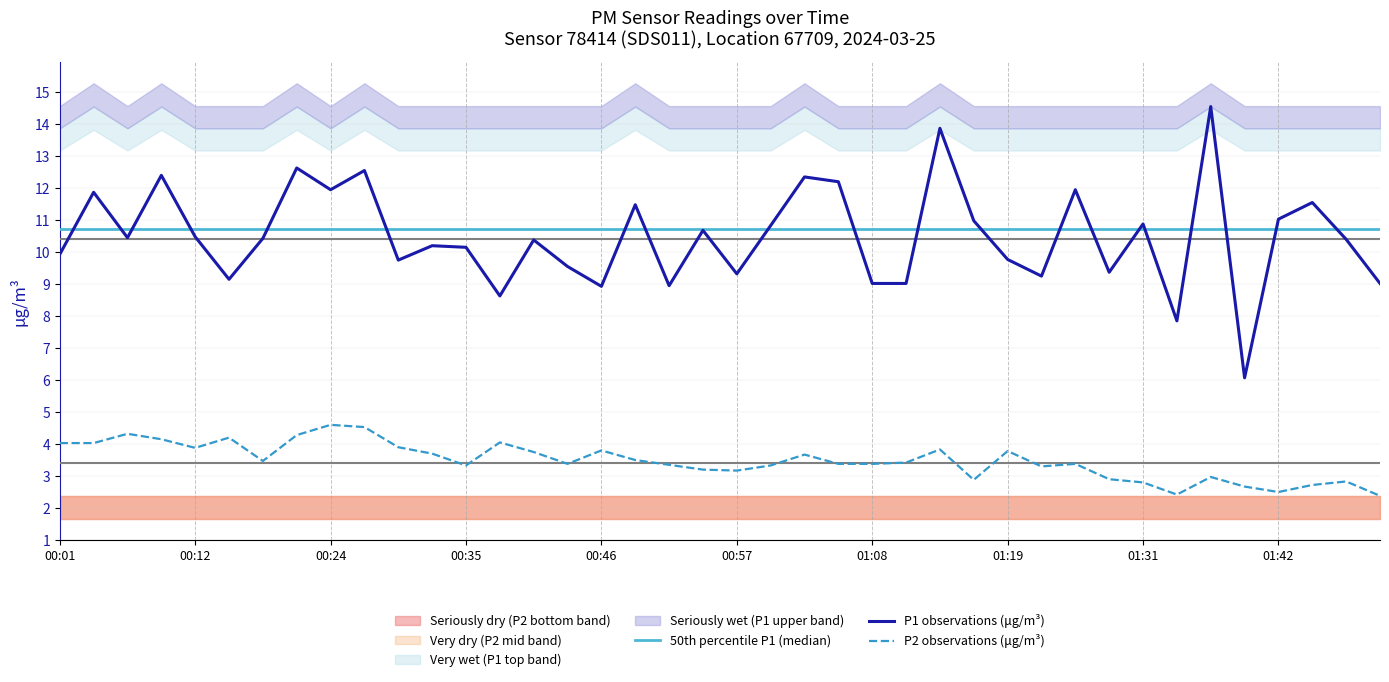

True or false: P2 observations (μg/m³) and P1 observations (μg/m³) intersect in this chart.

False